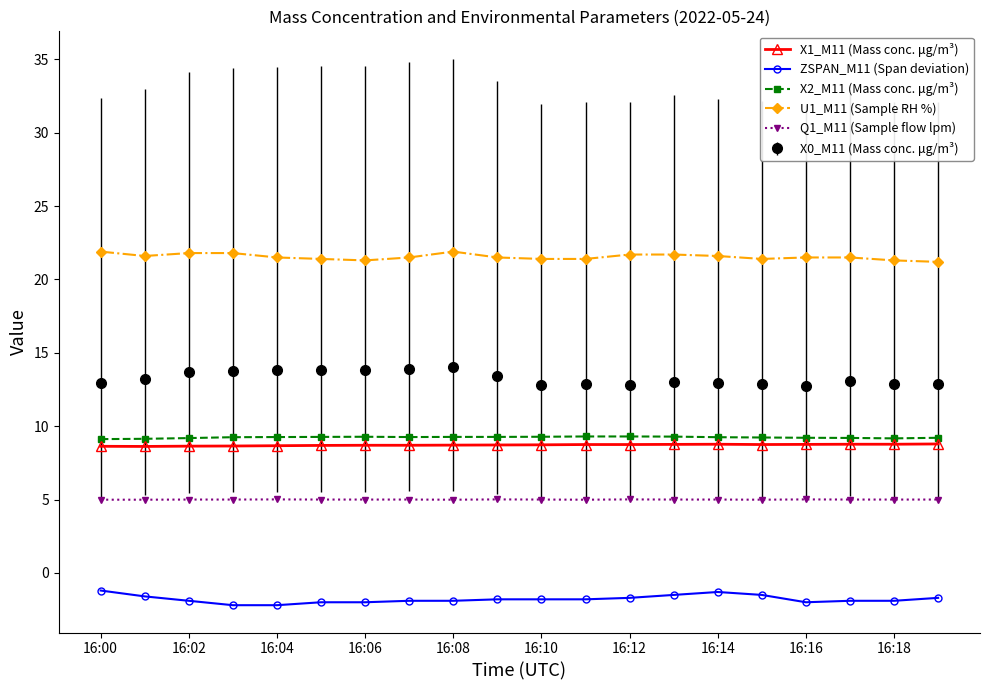

True or false: U1_M11 (Sample RH %) has more than 0 interior local peaks.

True